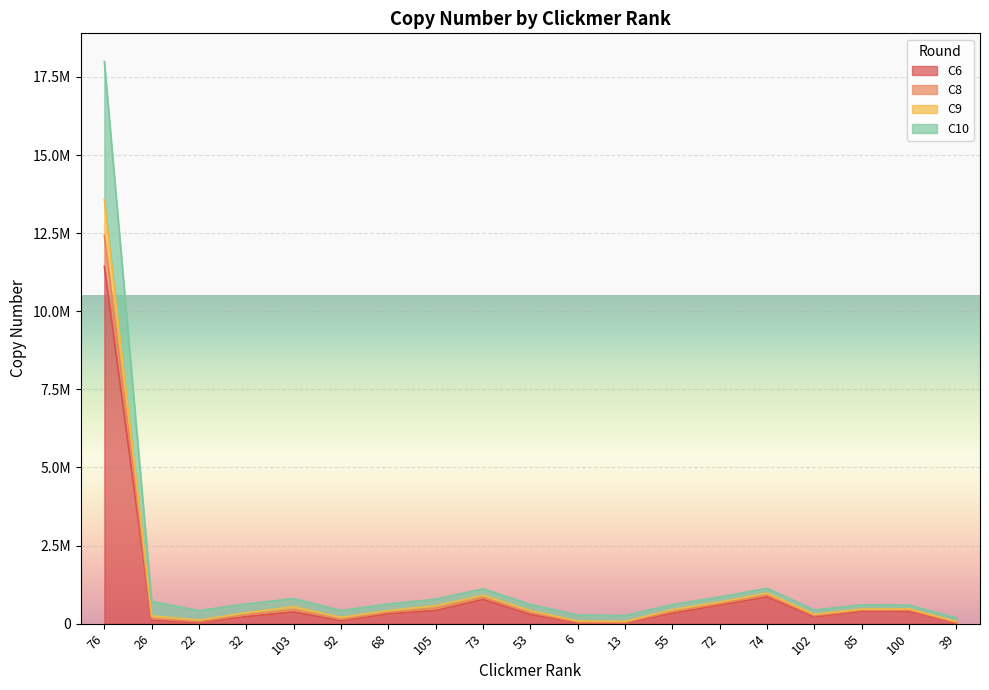

At which category does C9 reach its first local valley?

22